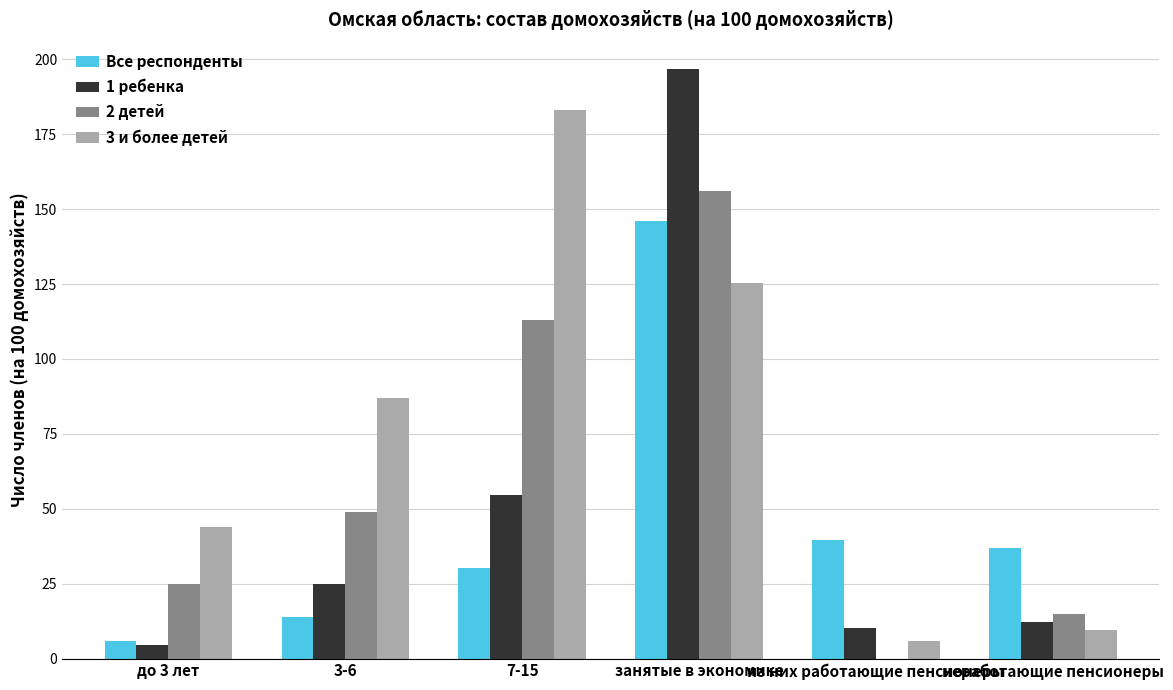

Is it true that Все респонденты equals 9.8 at 7-15?

False